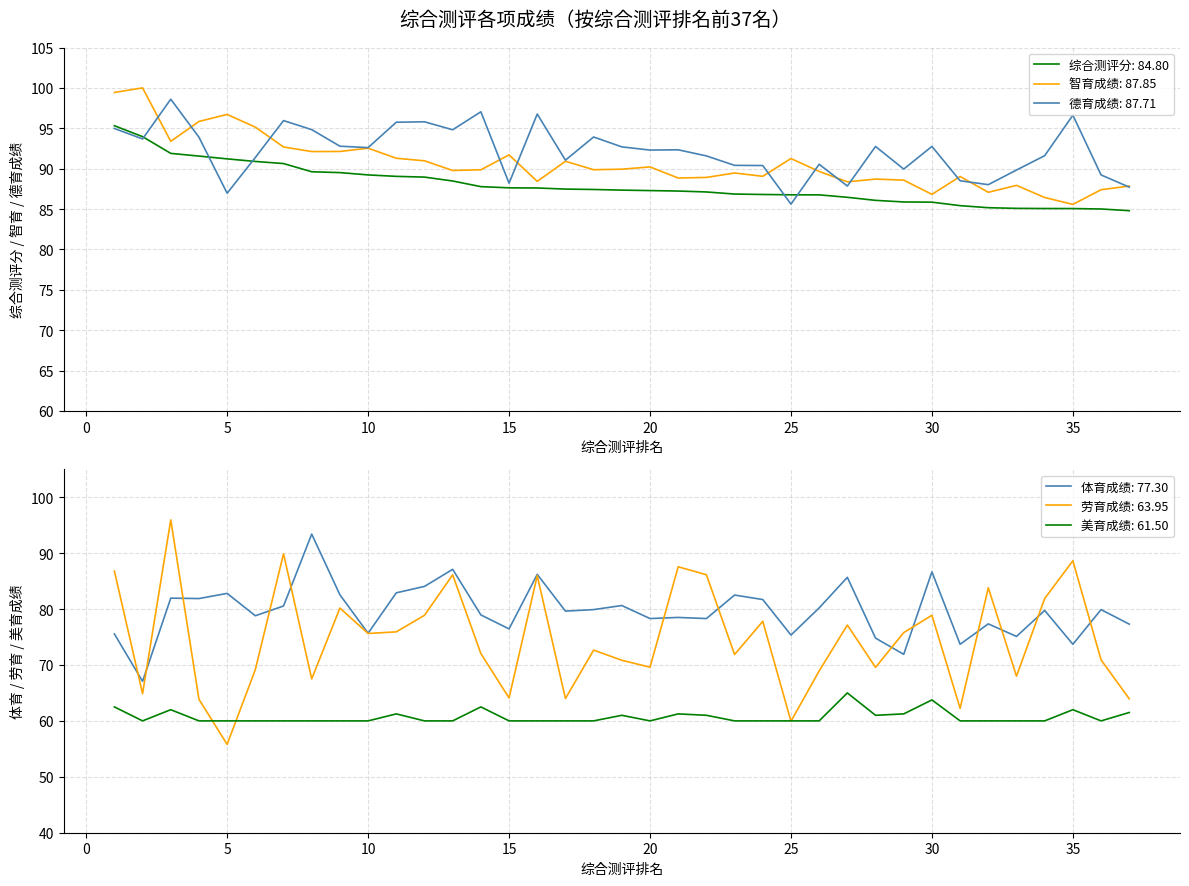

Rank the series by their maximum value, from highest to lowest.

智育成绩, 德育成绩, 劳育成绩, 综合测评分, 体育成绩, 美育成绩